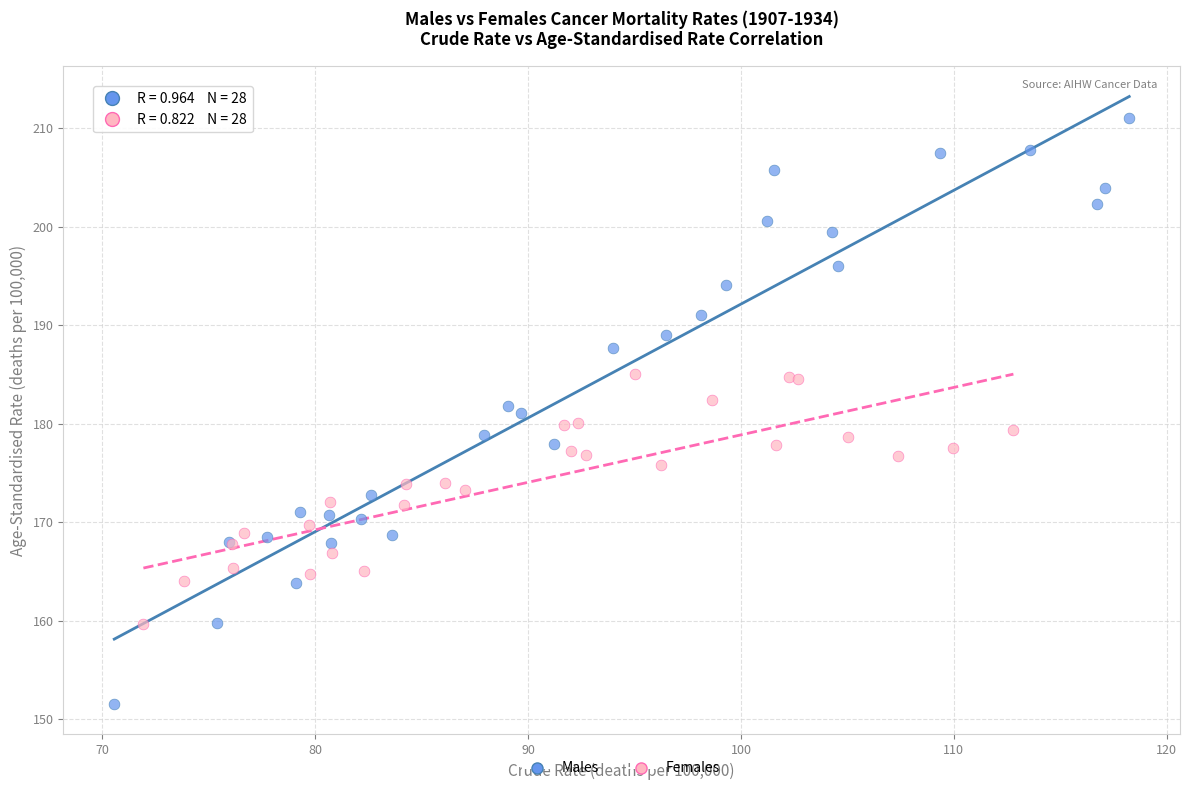

Which series reaches the minimum Y coordinate?

Males